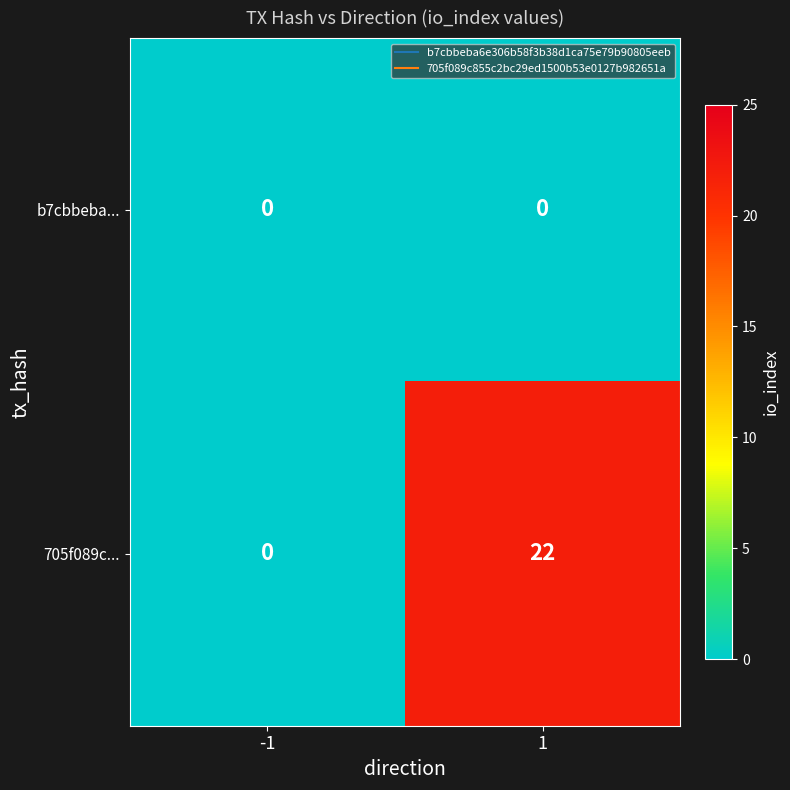

Between -1 and 1, which series saw the biggest shift?

705f089c...